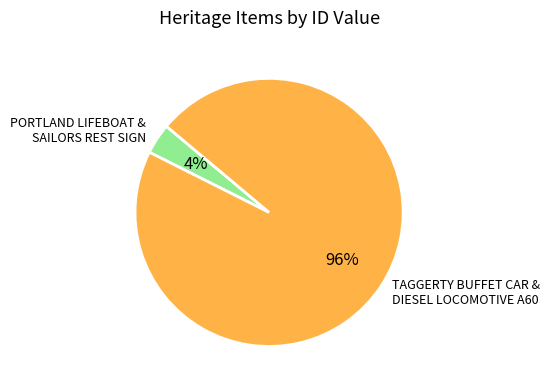

Do TAGGERTY BUFFET CAR & DIESEL LOCOMOTIVE A60 and PORTLAND LIFEBOAT & SAILORS REST SIGN together represent more than half of the pie?

Yes